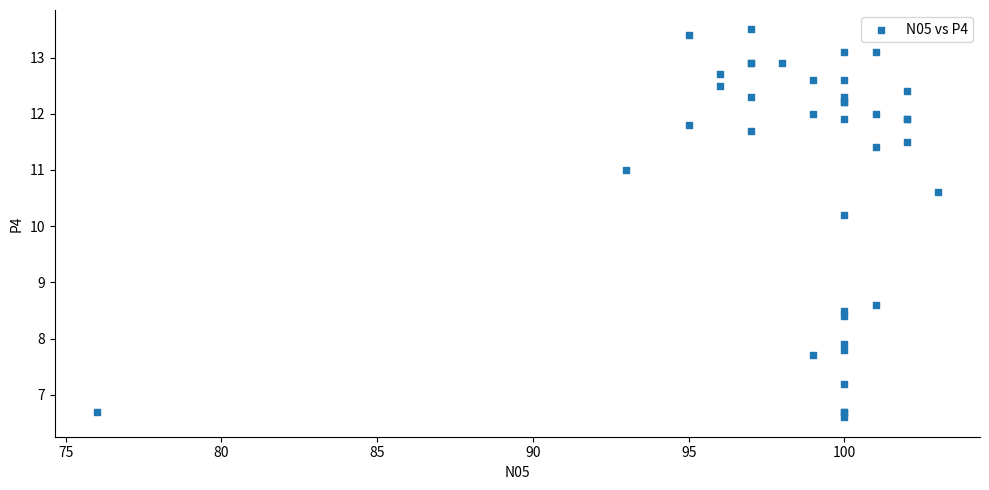

What Y value in the scatter plot is closest to 10?

10.2